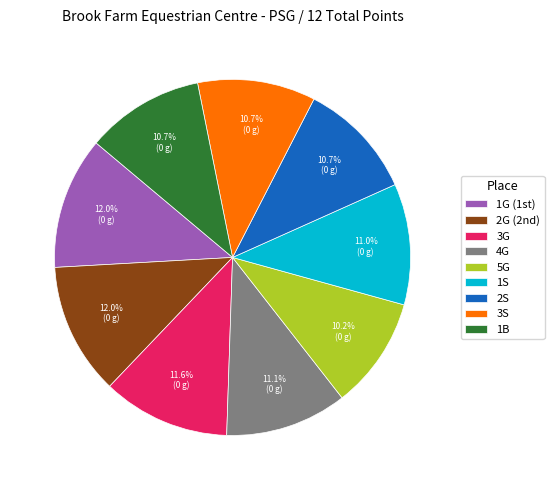

To the nearest percent, what is the difference between the largest and smallest slice percentages?

2%